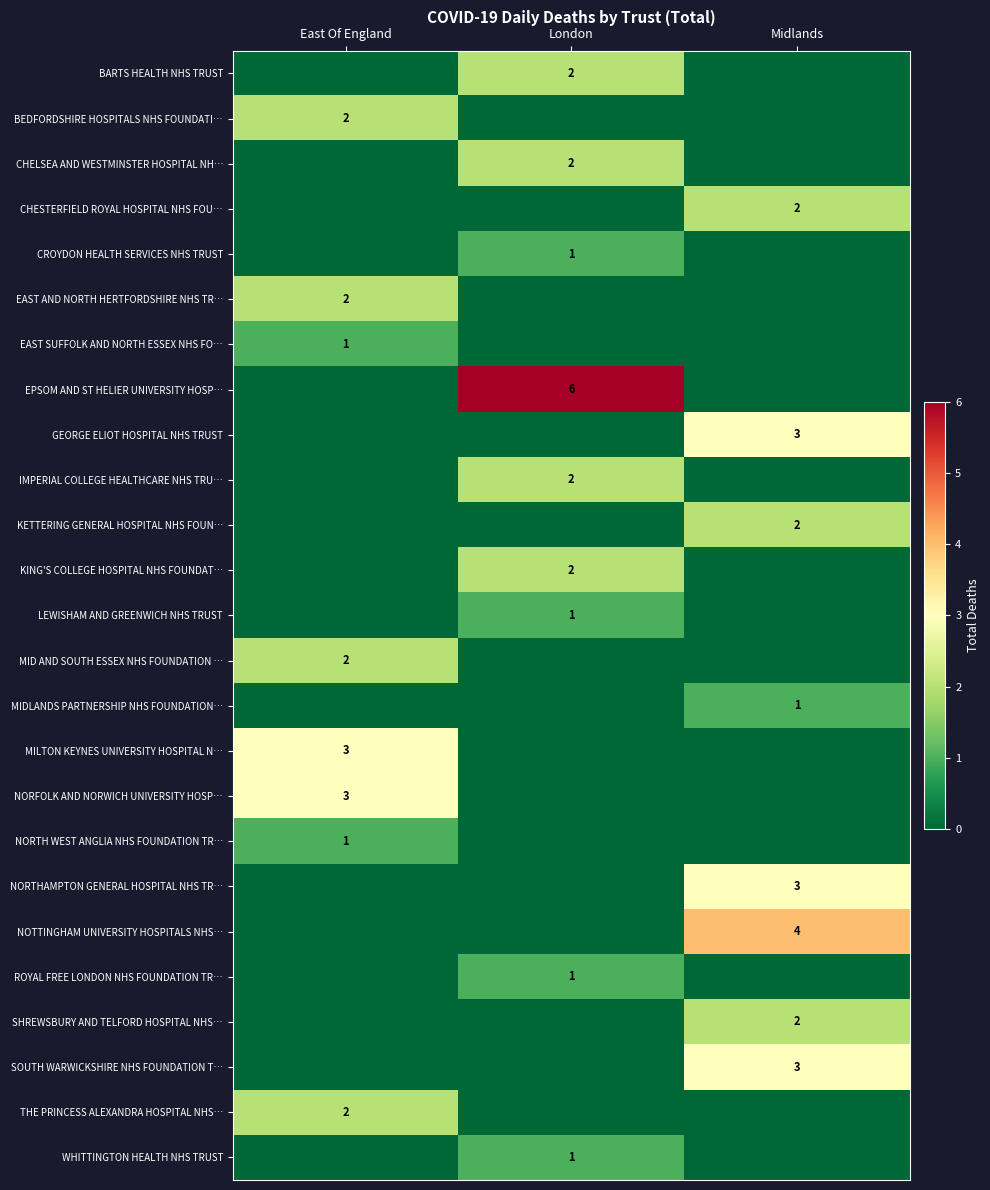

How many categories are shown in the chart?

3